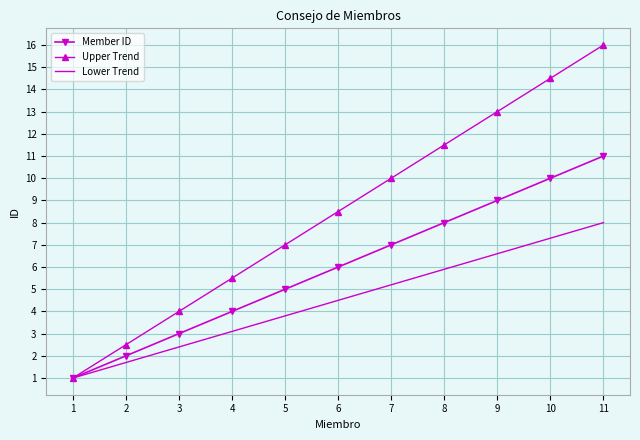

Which series has the largest range (max minus min)?

Upper Trend